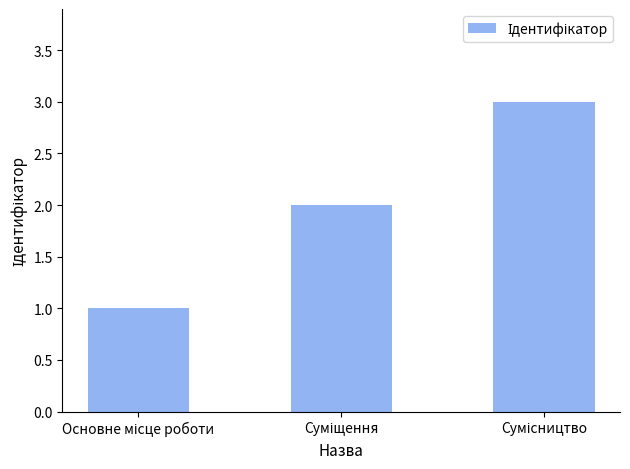

What is the greatest value displayed?

3